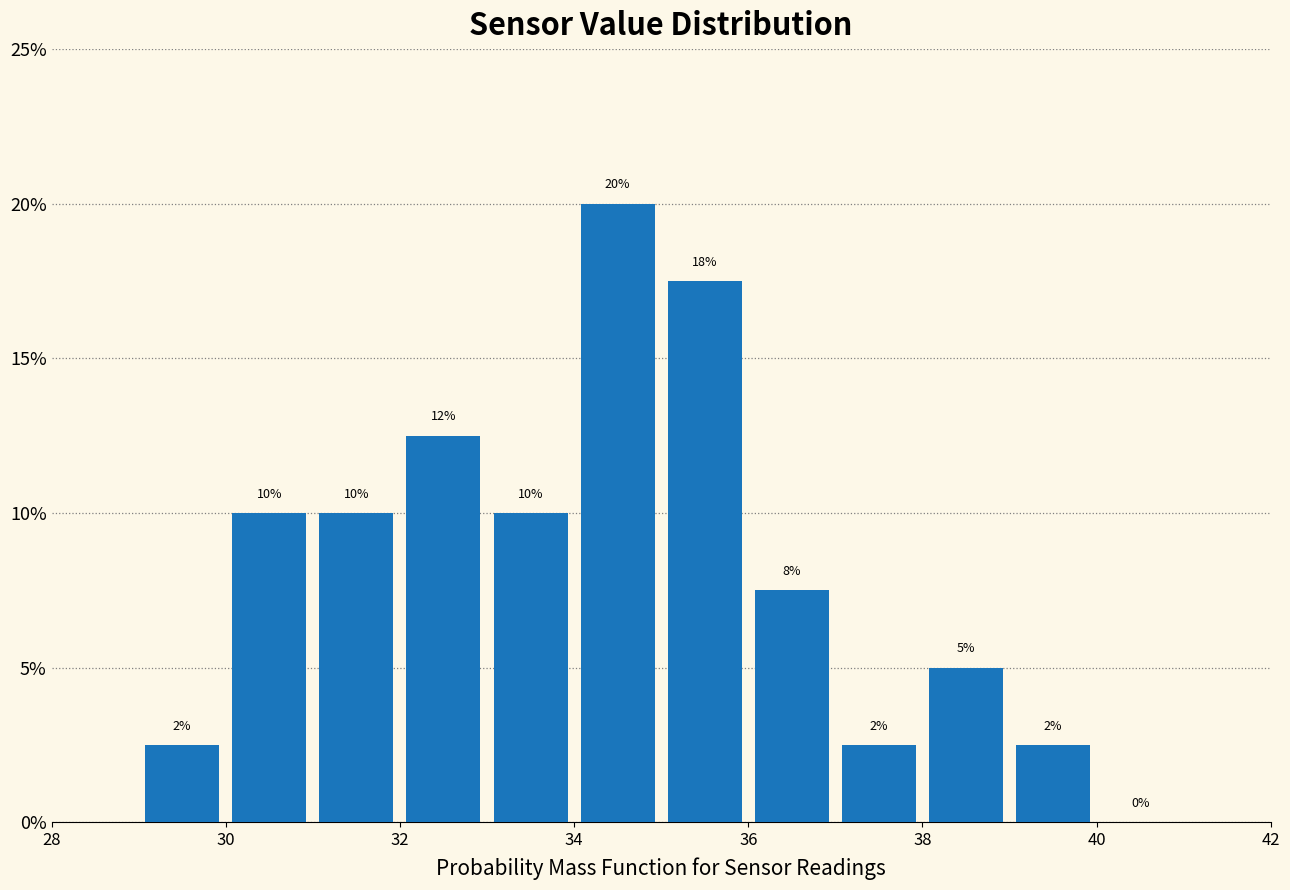

Over which range of the x-axis is the bar tallest?

34 to 35